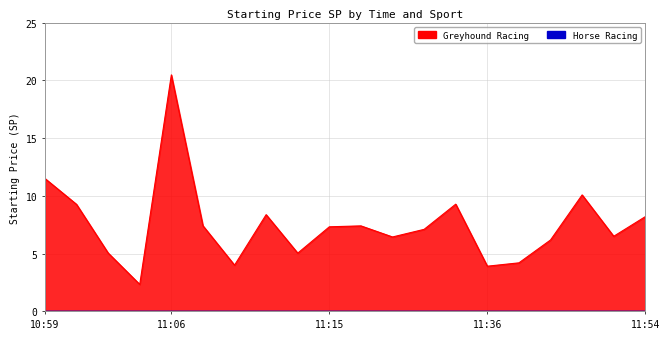

The value at 14/03 is 2.5. True or false?

False